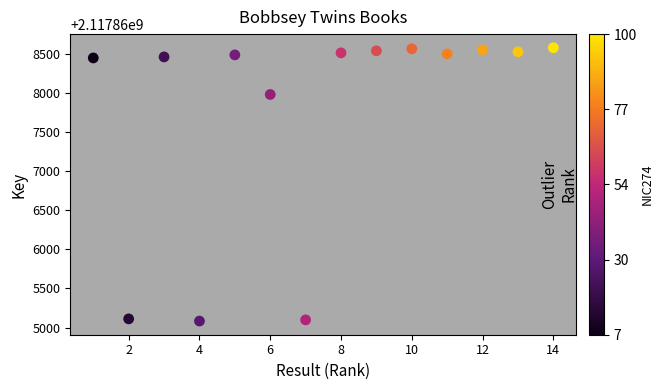

What is the range of Y values (max minus min)?

3495